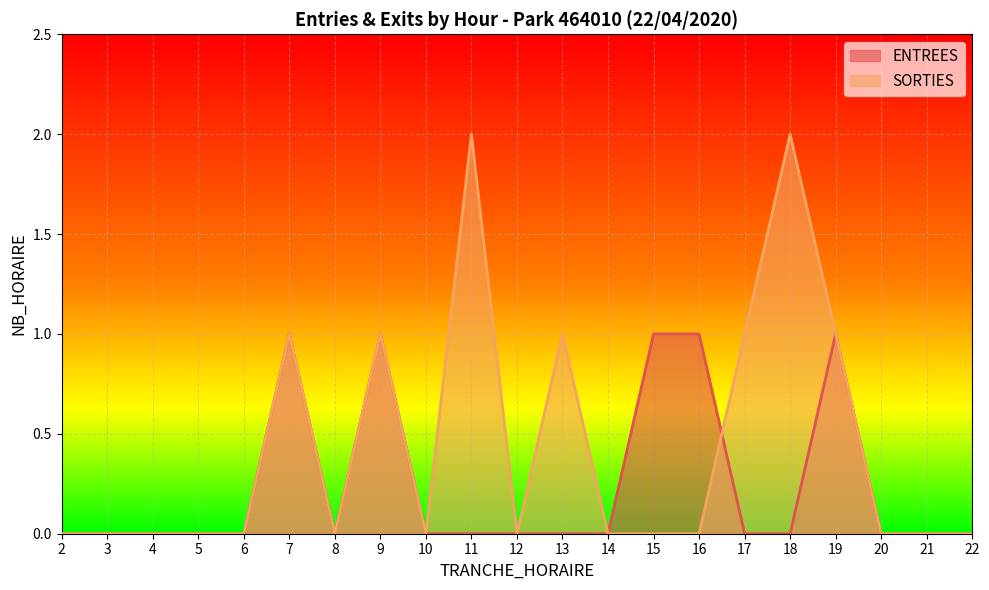

Reading left to right, list all the values displayed in this chart.

ENTREES: 0	0	0	0	0	1	0	1	0	0	0	0	0	1	1	0	0	1	0	0	0
SORTIES: 0	0	0	0	0	1	0	1	0	2	0	1	0	0	0	1	2	1	0	0	0